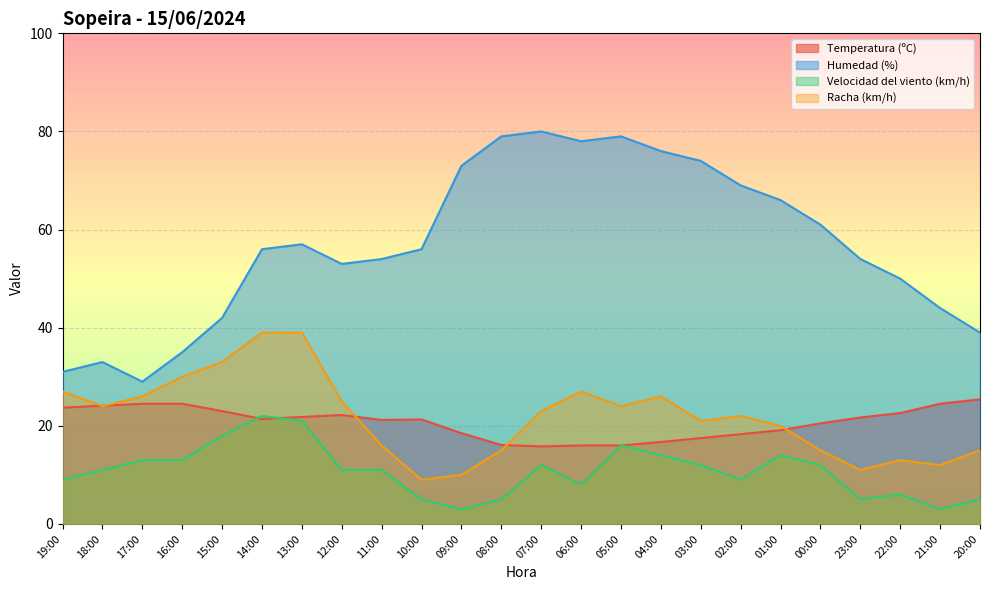

What are all the series names shown in the legend?

Temperatura (ºC), Humedad (%), Velocidad del viento (km/h), Racha (km/h)